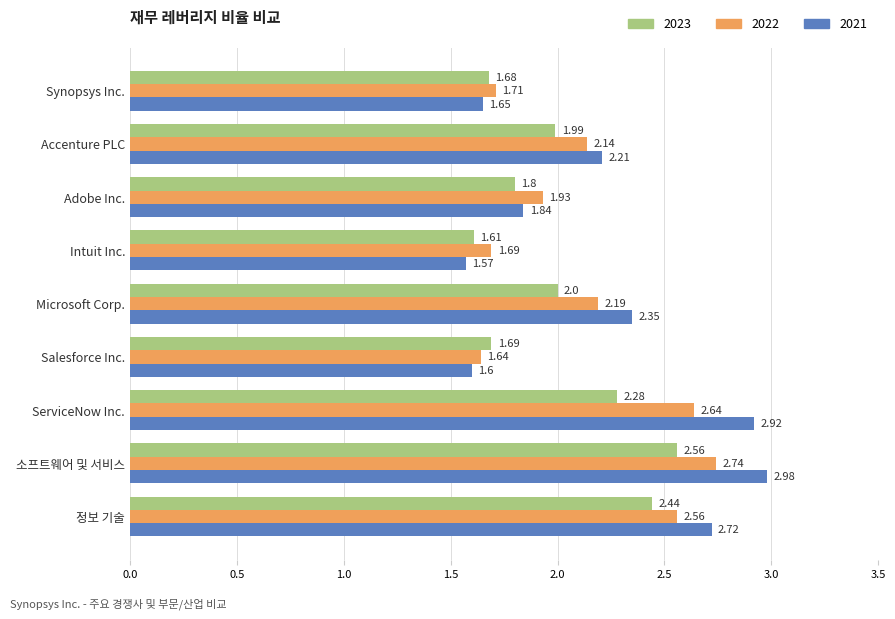

Which series has the largest range (max minus min)?

2021